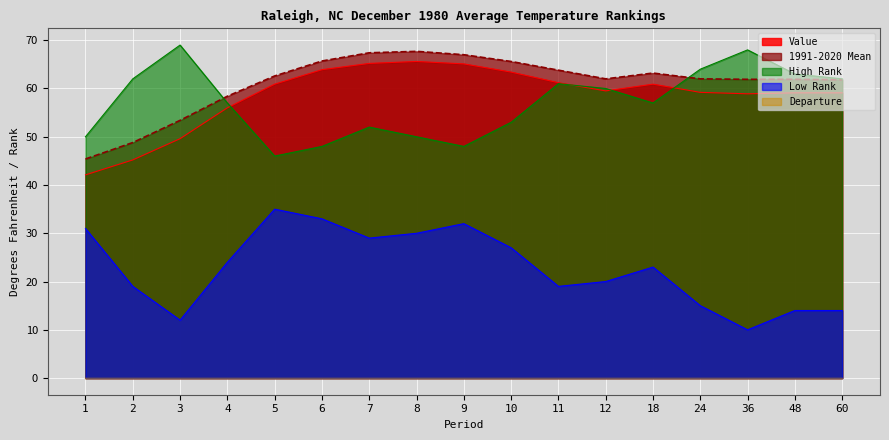

Reading right to left, transcribe all the data shown in this chart.

Value: 59.1	59.1	58.9	59.2	60.9	59.5	61.2	63.4	65.1	65.6	65.2	63.9	60.9	56.0	49.6	45.2	42.1
1991-2020 Mean: 61.8	61.9	61.9	62.0	63.2	62.0	63.8	65.6	67.0	67.7	67.4	65.7	62.6	58.4	53.4	48.8	45.4
Low Rank: 14.0	14.0	10.0	15.0	23.0	20.0	19.0	27.0	32.0	30.0	29.0	33.0	35.0	24.0	12.0	19.0	31.0
High Rank: 62.0	63.0	68.0	64.0	57.0	60.0	61.0	53.0	48.0	50.0	52.0	48.0	46.0	57.0	69.0	62.0	50.0